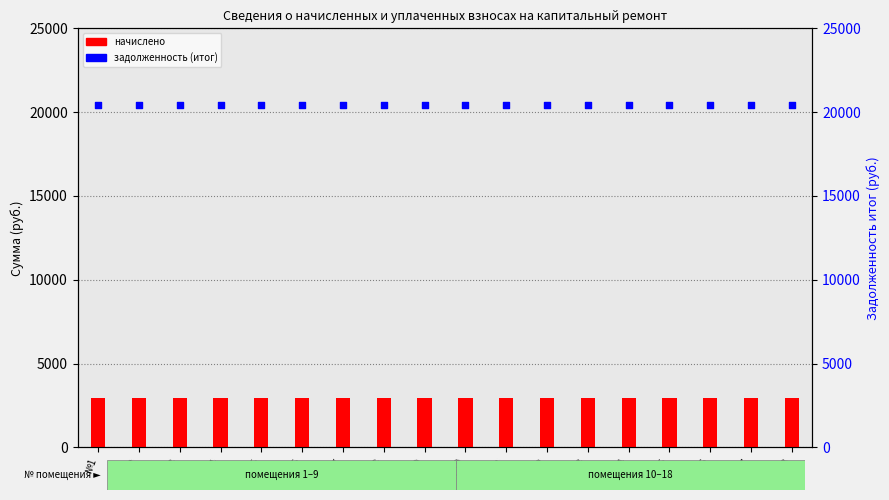

At which category is the sum across all series the highest?

№1